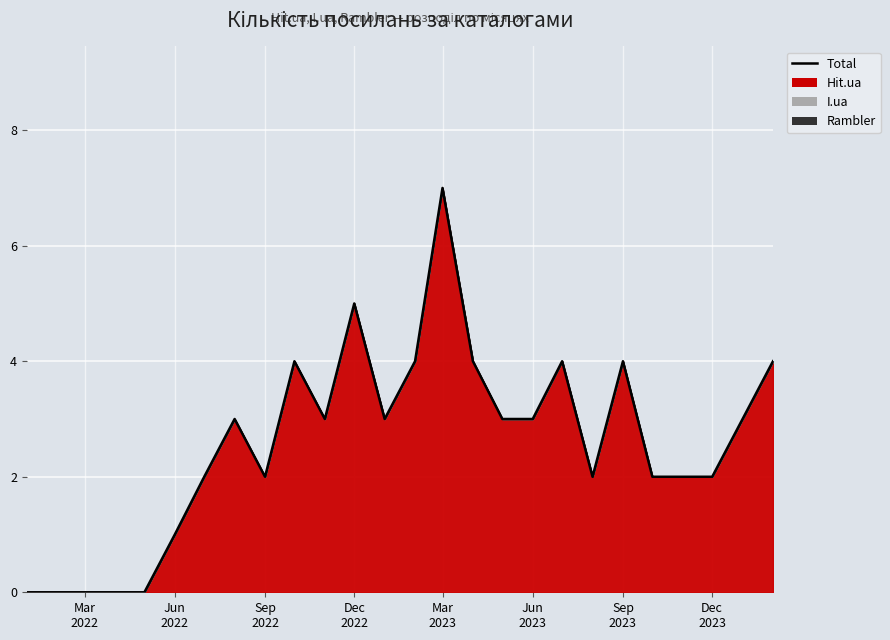

Reading left to right, list all the values displayed in this chart.

Hit.ua: 2022-01-01=0	2022-02-01=0	2022-03-01=0	2022-04-01=0	2022-05-01=0	2022-06-01=1	2022-07-01=2	2022-08-01=3	2022-09-01=2	2022-10-01=4	2022-11-01=3	2022-12-01=5	2023-01-01=3	2023-02-01=4	2023-03-01=7	2023-04-01=4	2023-05-01=3	2023-06-01=3	2023-07-01=4	2023-08-01=2	2023-09-01=4	2023-10-01=2	2023-11-01=2	2023-12-01=2	2024-01-01=3	2024-02-01=4
I.ua: 2022-01-01=0	2022-02-01=0	2022-03-01=0	2022-04-01=0	2022-05-01=0	2022-06-01=0	2022-07-01=0	2022-08-01=0	2022-09-01=0	2022-10-01=0	2022-11-01=0	2022-12-01=0	2023-01-01=0	2023-02-01=0	2023-03-01=0	2023-04-01=0	2023-05-01=0	2023-06-01=0	2023-07-01=0	2023-08-01=0	2023-09-01=0	2023-10-01=0	2023-11-01=0	2023-12-01=0	2024-01-01=0	2024-02-01=0
Rambler: 2022-01-01=0	2022-02-01=0	2022-03-01=0	2022-04-01=0	2022-05-01=0	2022-06-01=0	2022-07-01=0	2022-08-01=0	2022-09-01=0	2022-10-01=0	2022-11-01=0	2022-12-01=0	2023-01-01=0	2023-02-01=0	2023-03-01=0	2023-04-01=0	2023-05-01=0	2023-06-01=0	2023-07-01=0	2023-08-01=0	2023-09-01=0	2023-10-01=0	2023-11-01=0	2023-12-01=0	2024-01-01=0	2024-02-01=0